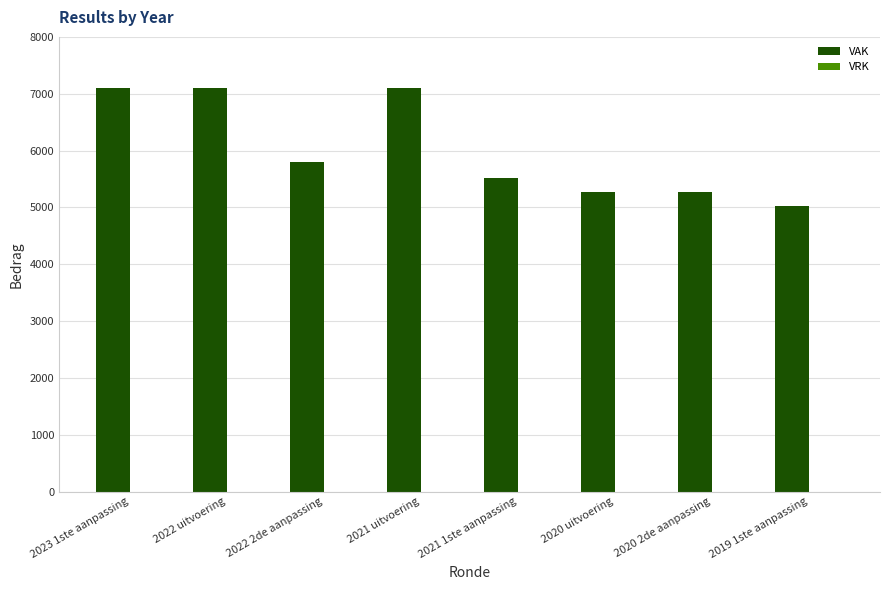

What is the difference between the values at 2019 1ste aanpassing and 2022 2de aanpassing?

767